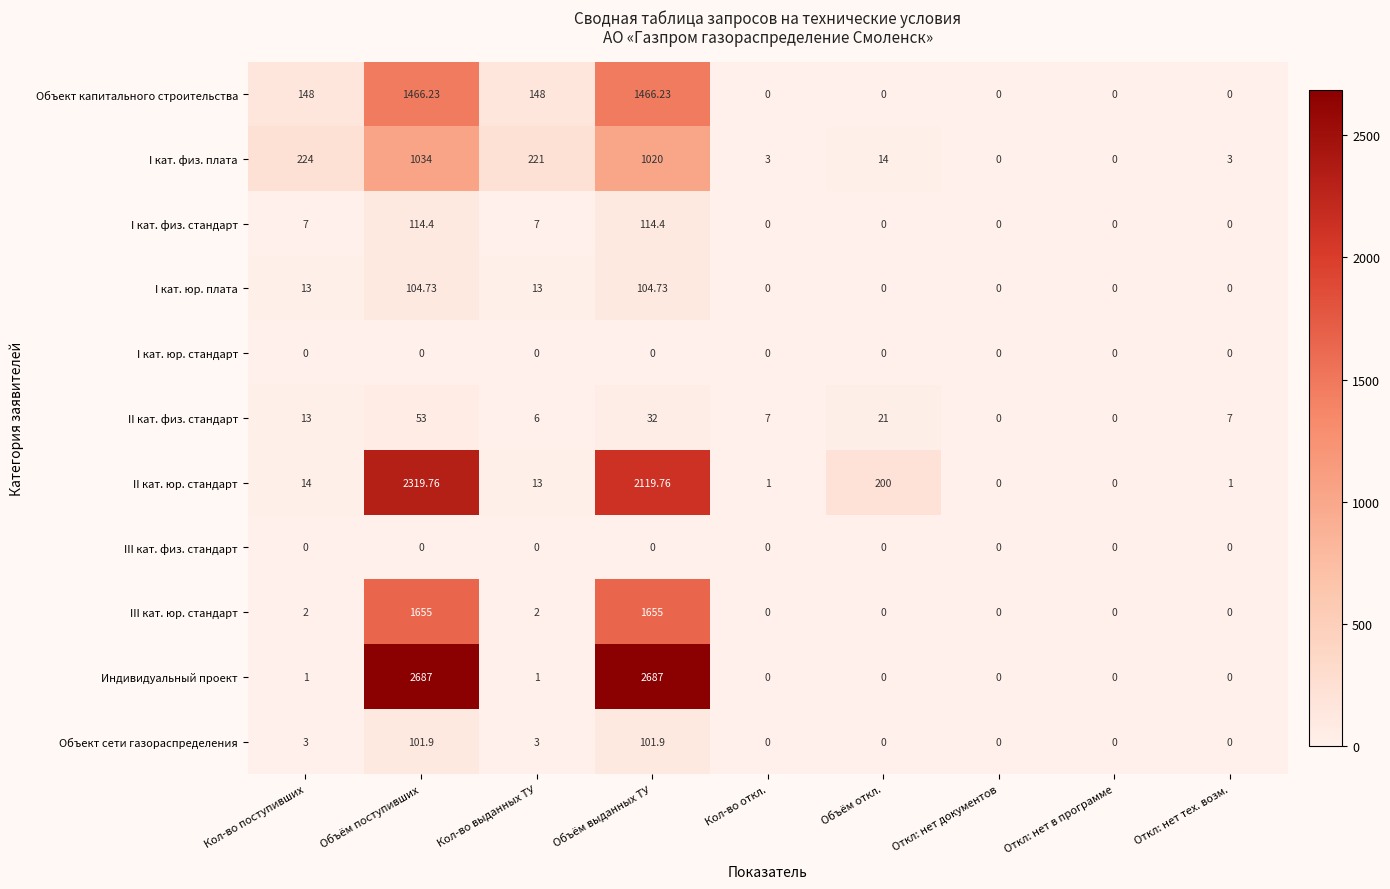

Count the number of data series in this chart.

11